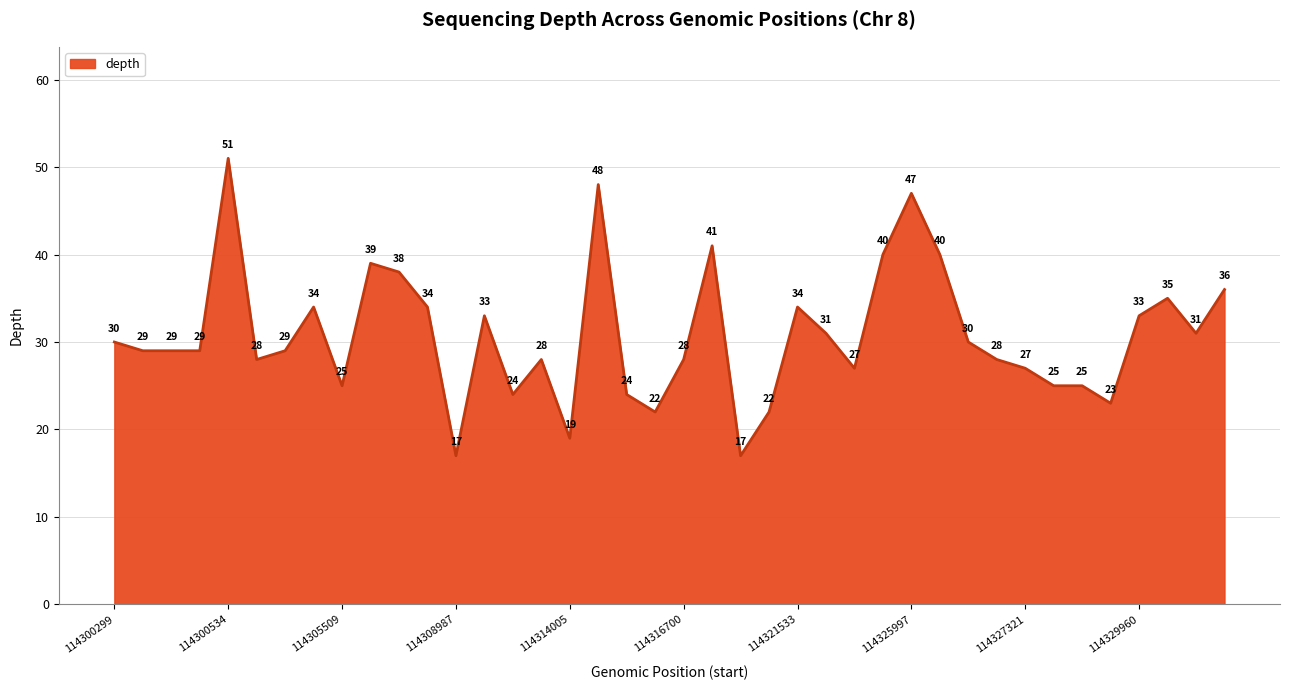

What is the minimum value shown in the chart?

17